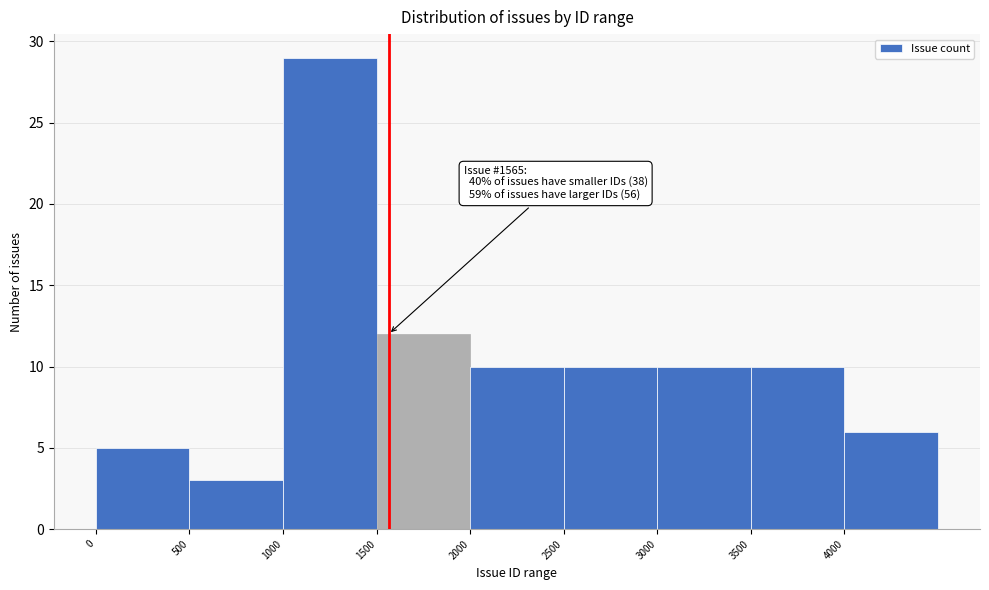

Which range on the x-axis has the tallest bar?

1000 to 1500